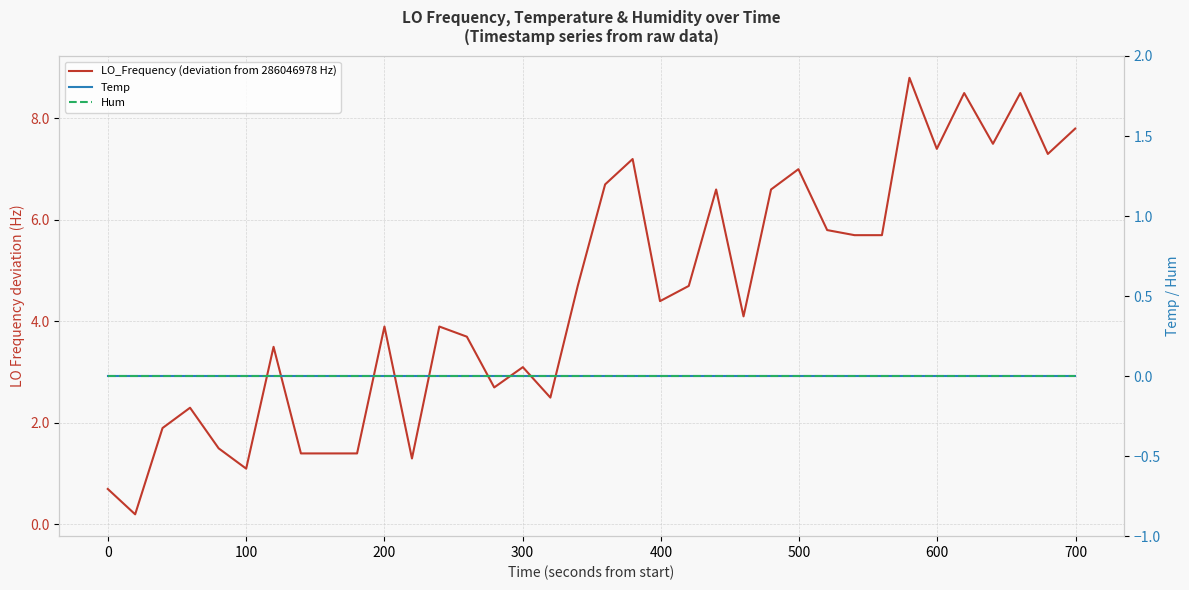

Which series has the largest total across all categories?

LO_Frequency (deviation from 286046978 Hz)